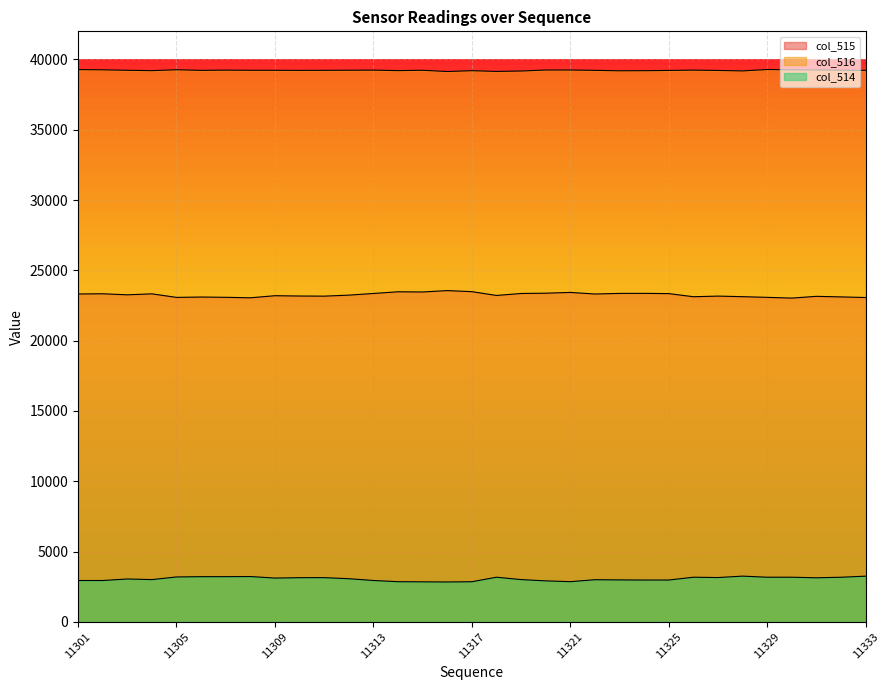

List the series in order of their overall mean, lowest first.

col_514, col_515, col_516